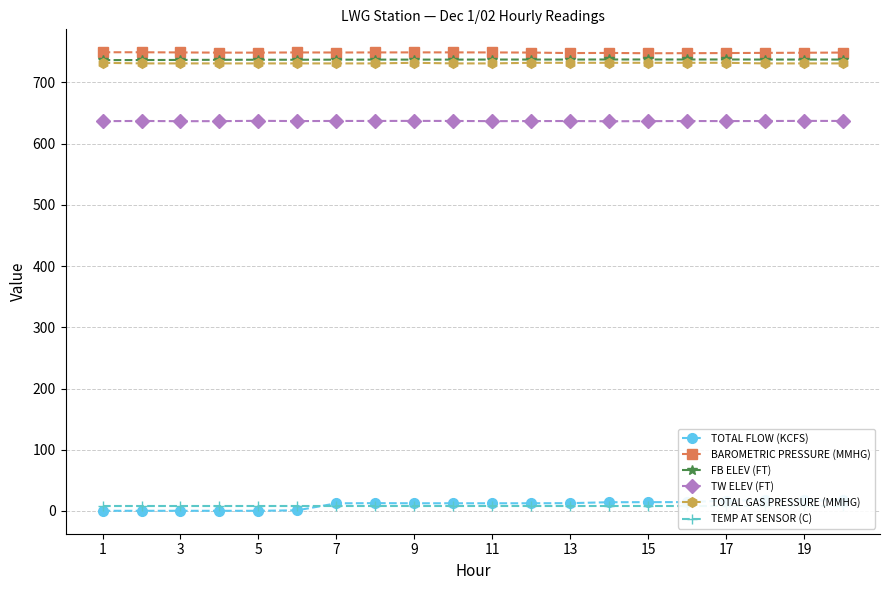

Is it true that TOTAL GAS PRESSURE (MMHG) equals 497.0 at 17?

False